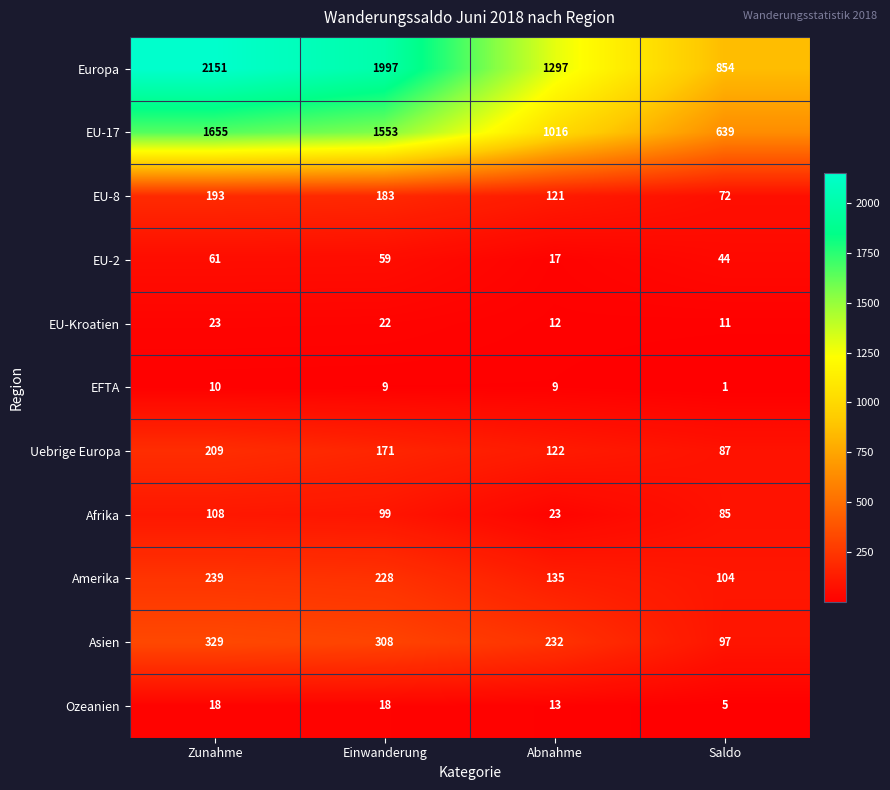

What is the total value across all series at Zunahme?

4996